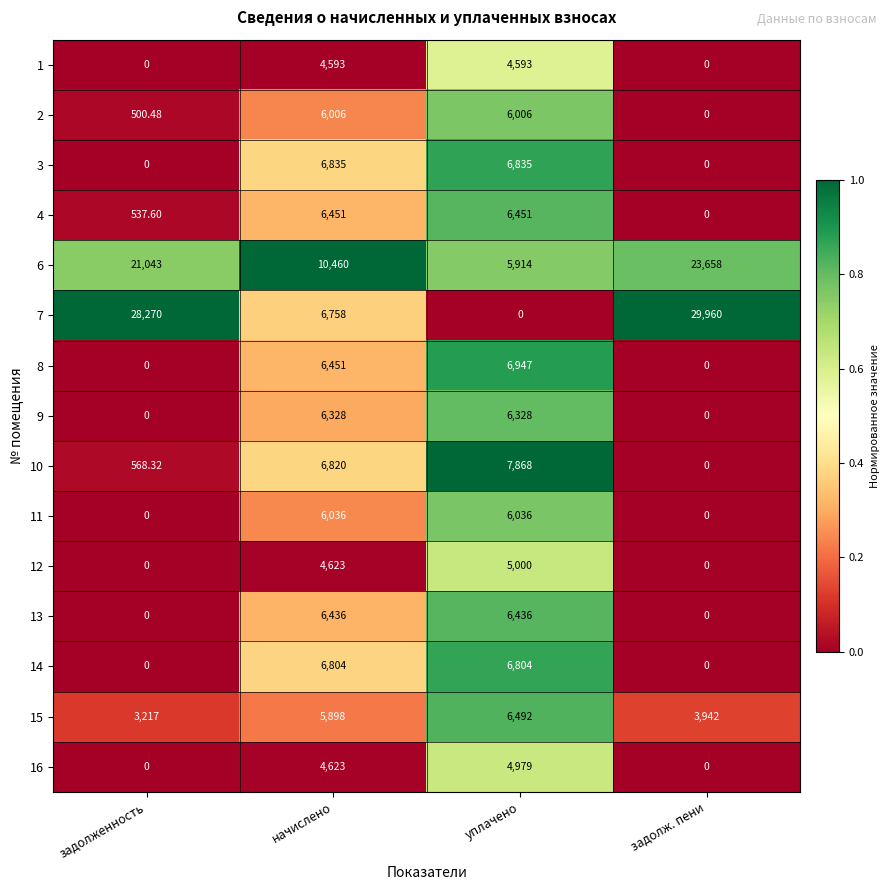

At which label does 6 reach its peak?

задолж. пени